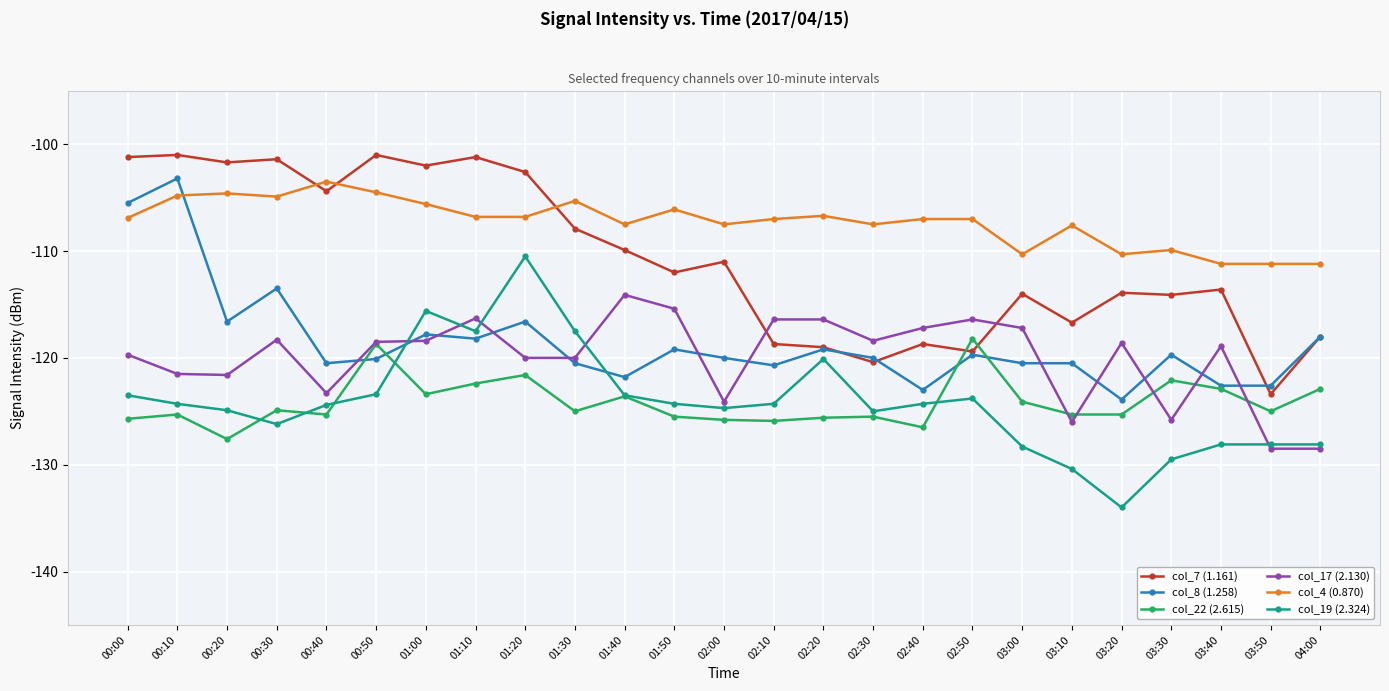

Is this an area chart (filled region under the line)?

No